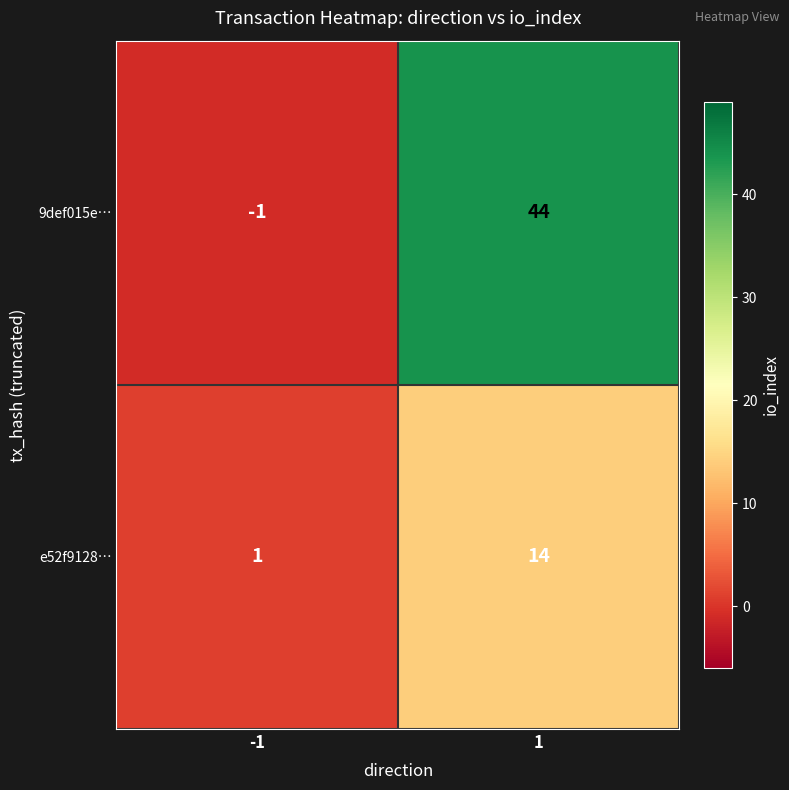

Reading left to right, list all the values displayed in this chart.

9def015e…: -1	44
e52f9128…: 1	14